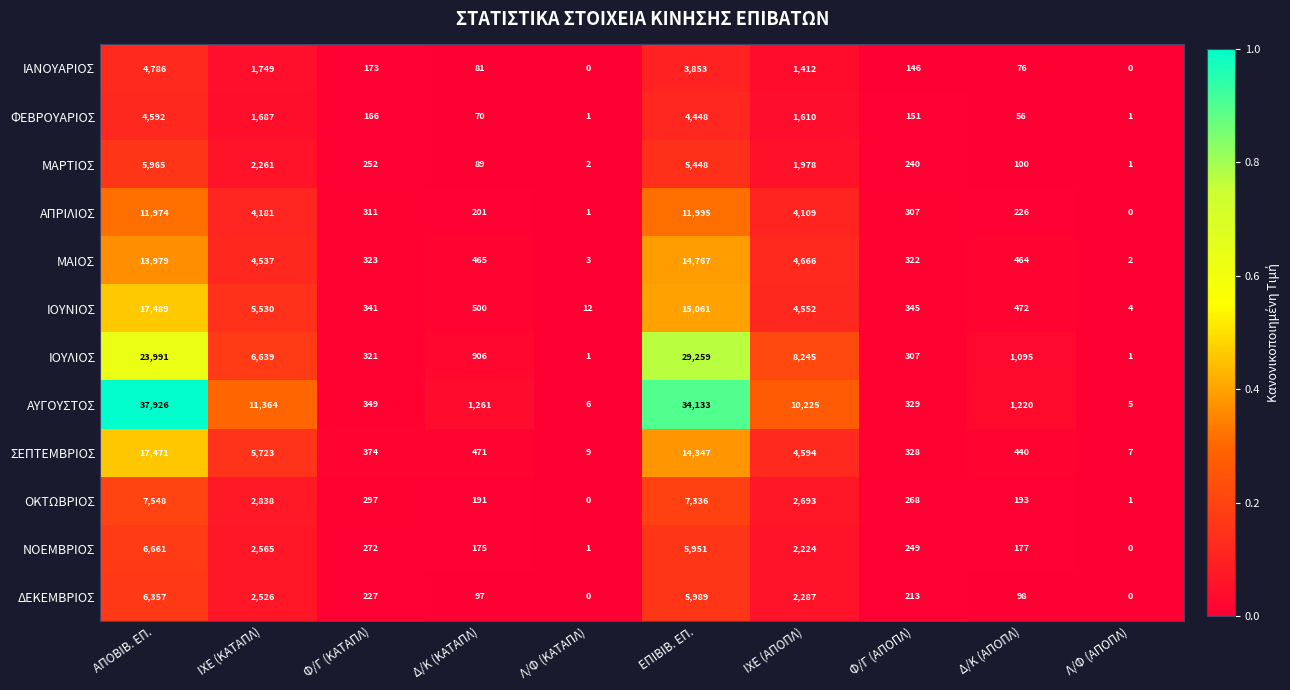

The ΜΑΙΟΣ series shows 14767 at ΕΠΙΒΙΒ. ΕΠ.. True or false?

True